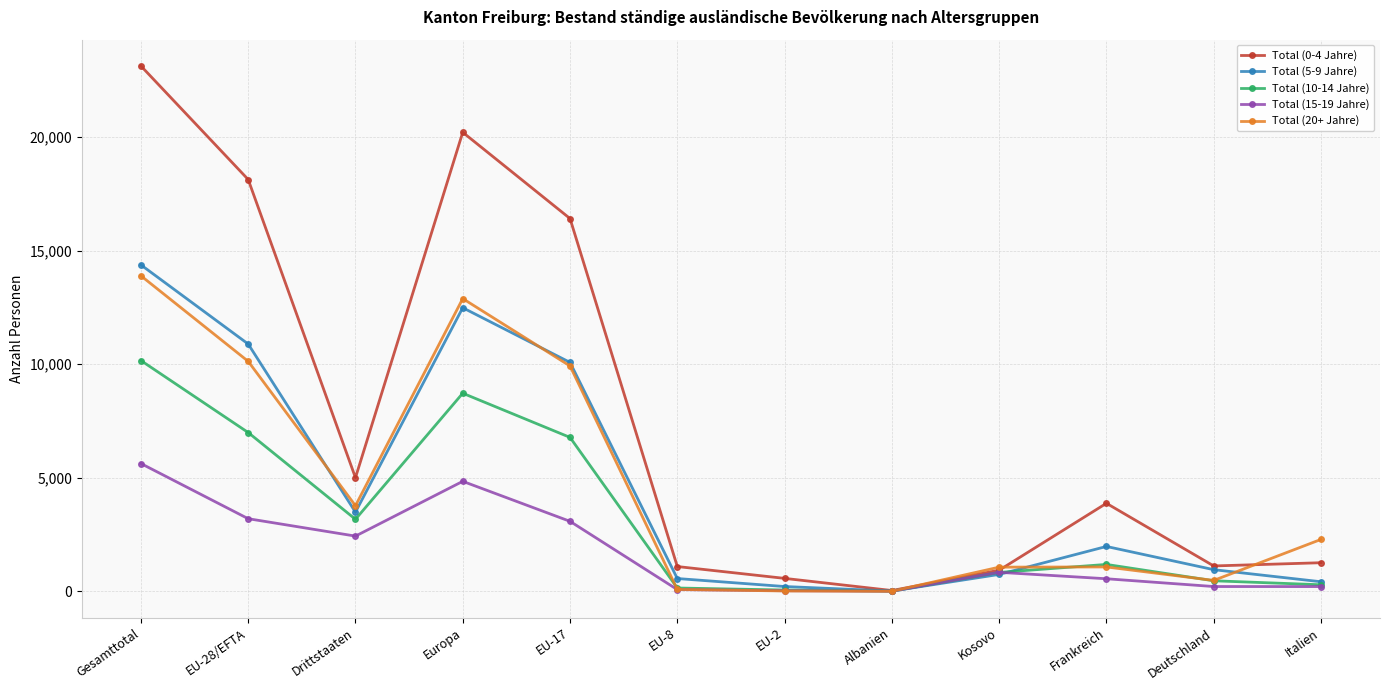

Count the number of categories in the chart.

12